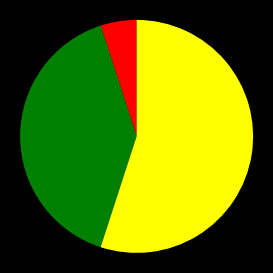

Does any single category account for the majority?

Yes